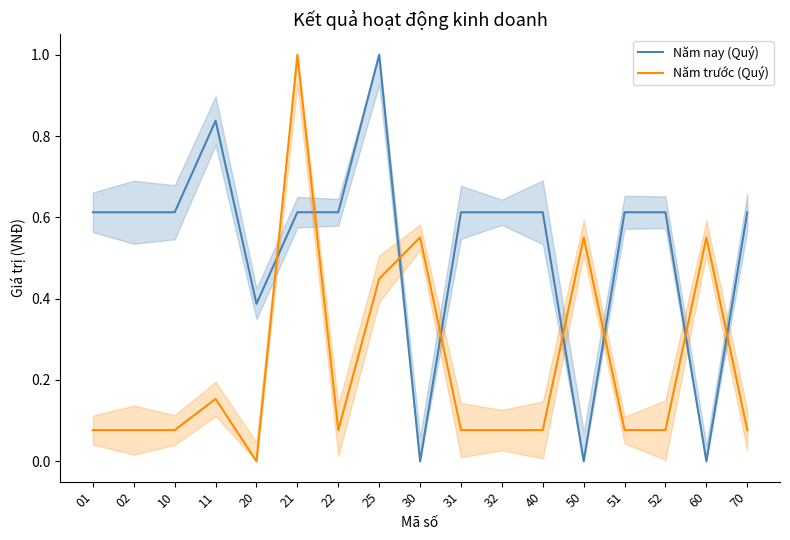

Count the number of categories in the chart.

17